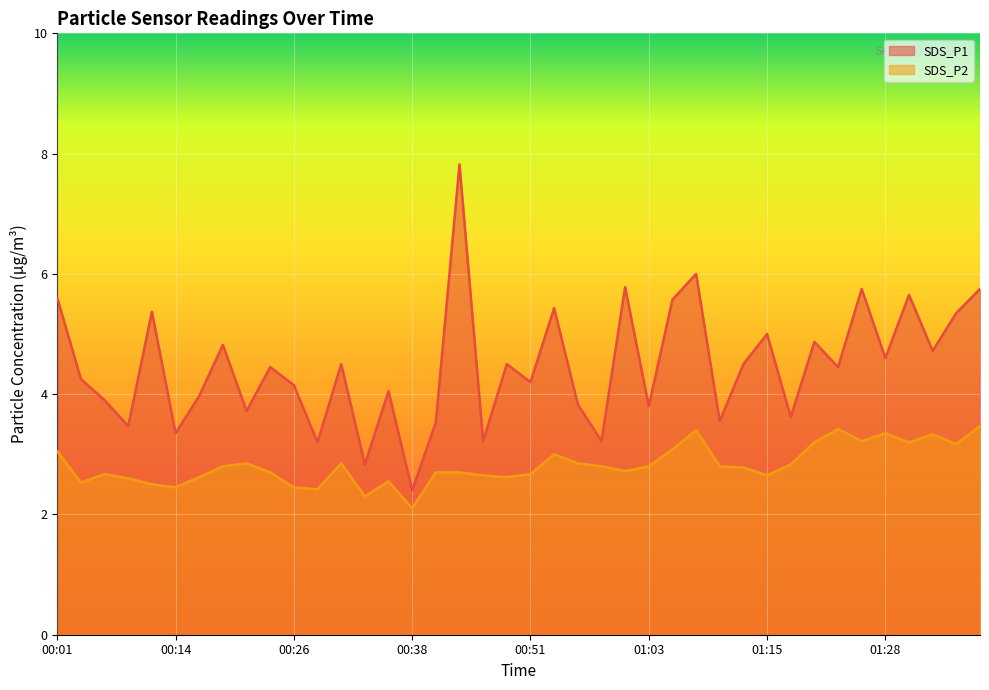

What are all the series names shown in the legend?

SDS_P1, SDS_P2